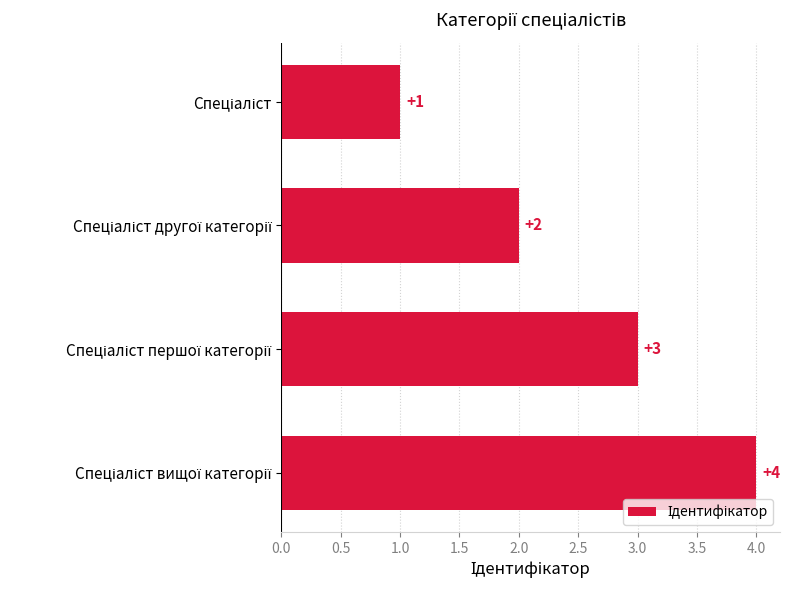

Count the number of data series in this chart.

1